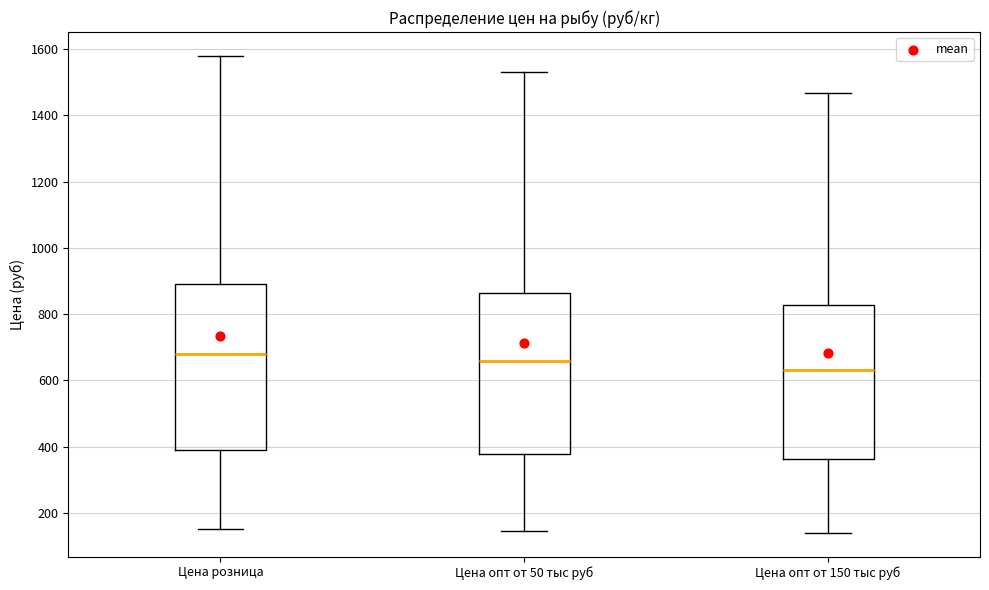

Reading left to right, read every box against the y-axis: the position of its median line, the range the box covers, and the ends of its whiskers. The values are not printed on the chart, so give them approximately, as read against the axis.

Цена розница: median 680, box 400 to 900, whiskers 160 to 1580
Цена опт от 50 тыс руб: median 660, box 380 to 860, whiskers 140 to 1540
Цена опт от 150 тыс руб: median 640, box 360 to 820, whiskers 140 to 1460